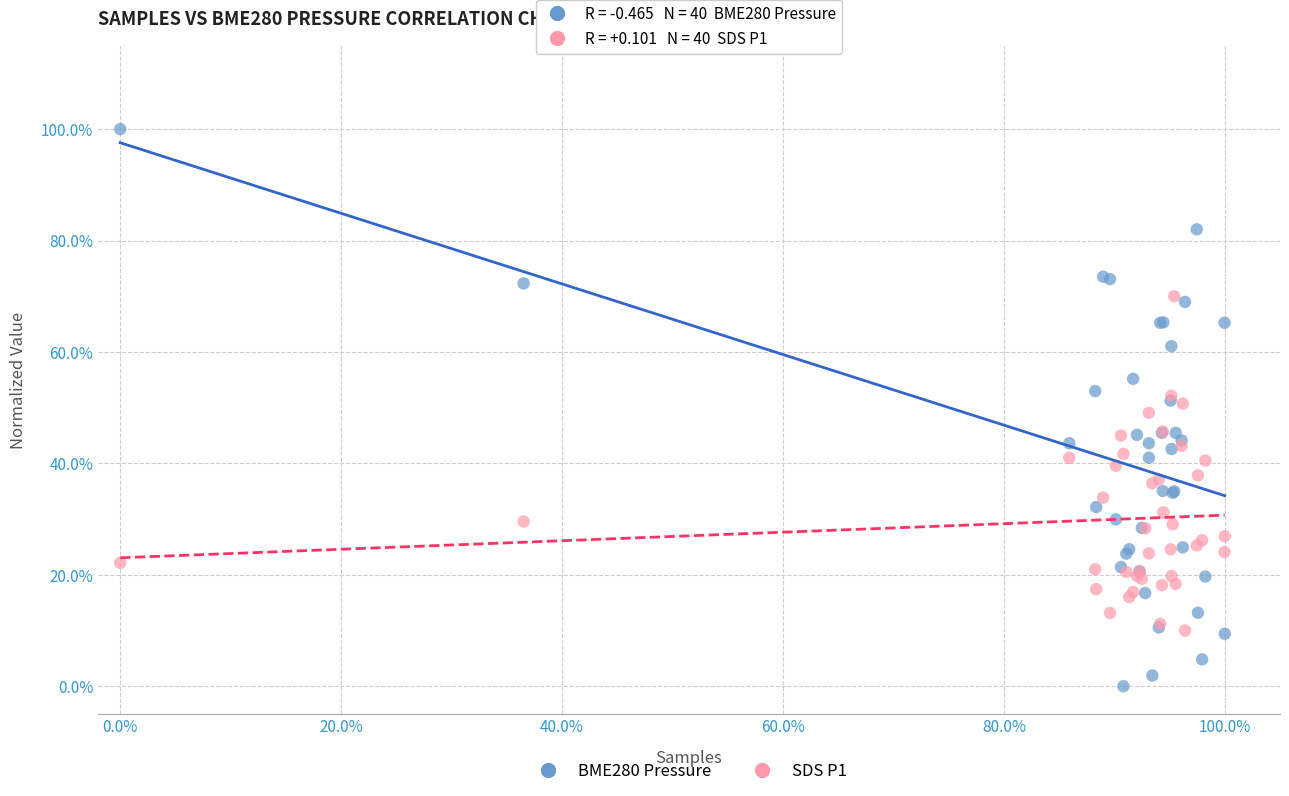

Which series has the largest Y range (max minus min)?

BME280 Pressure